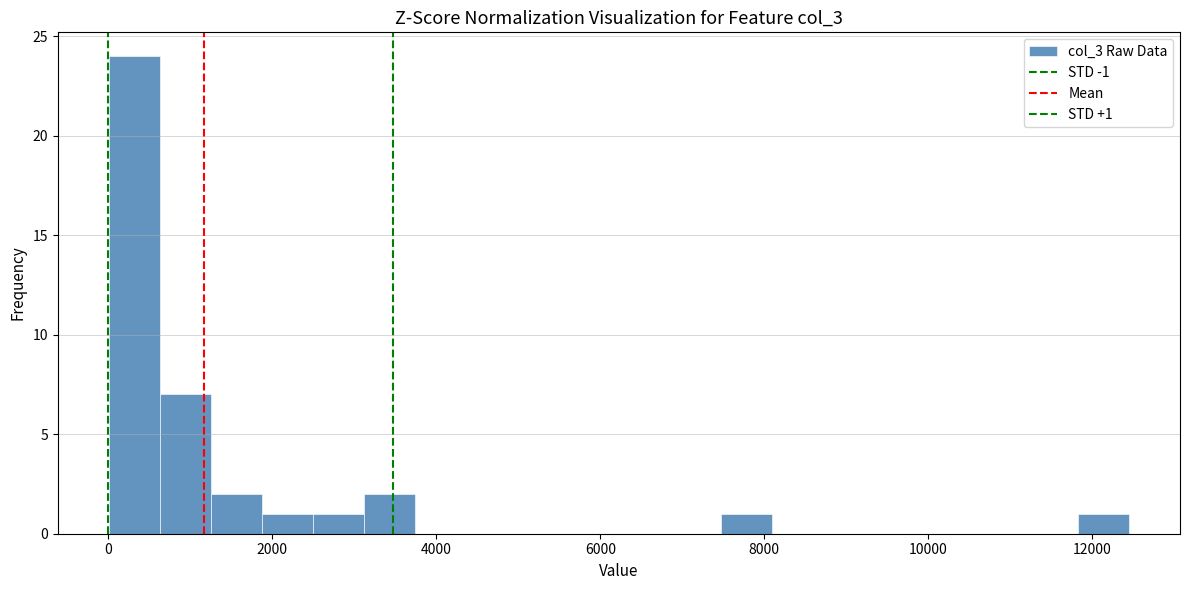

Read against the x-axis, roughly where is the centre of the tallest bar?

400